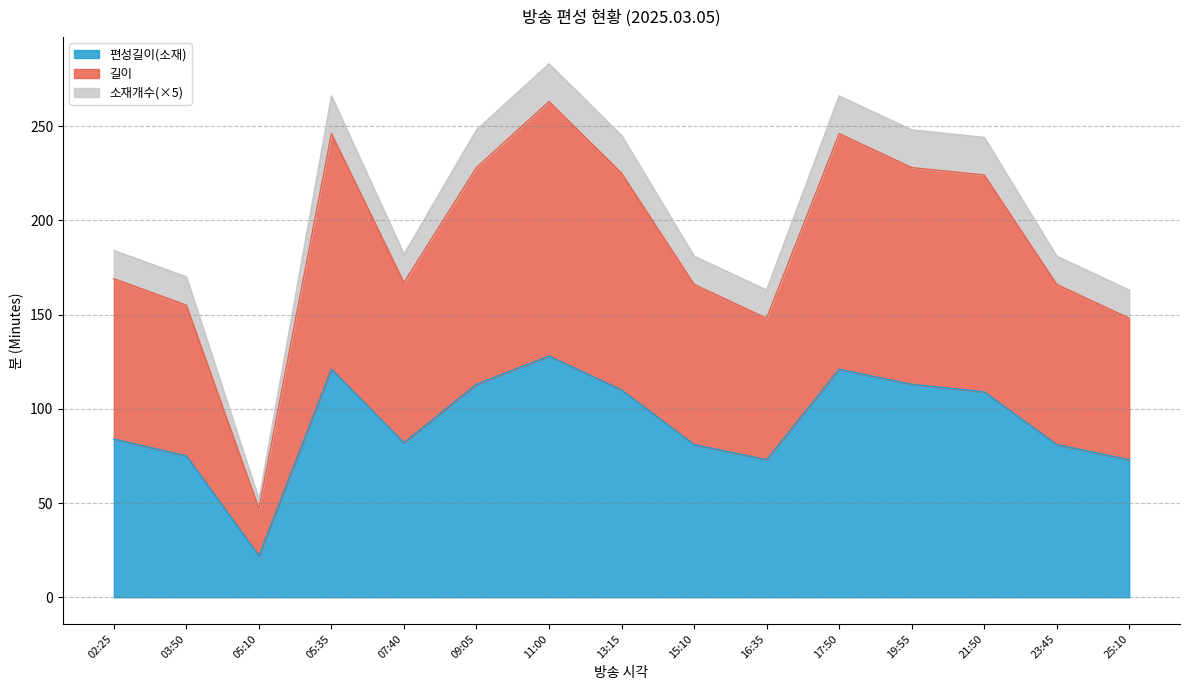

List the labels in order of 길이 value, smallest first.

05:10, 16:35, 25:10, 03:50, 15:10, 23:45, 07:40, 02:25, 21:50, 13:15, 09:05, 19:55, 05:35, 17:50, 11:00